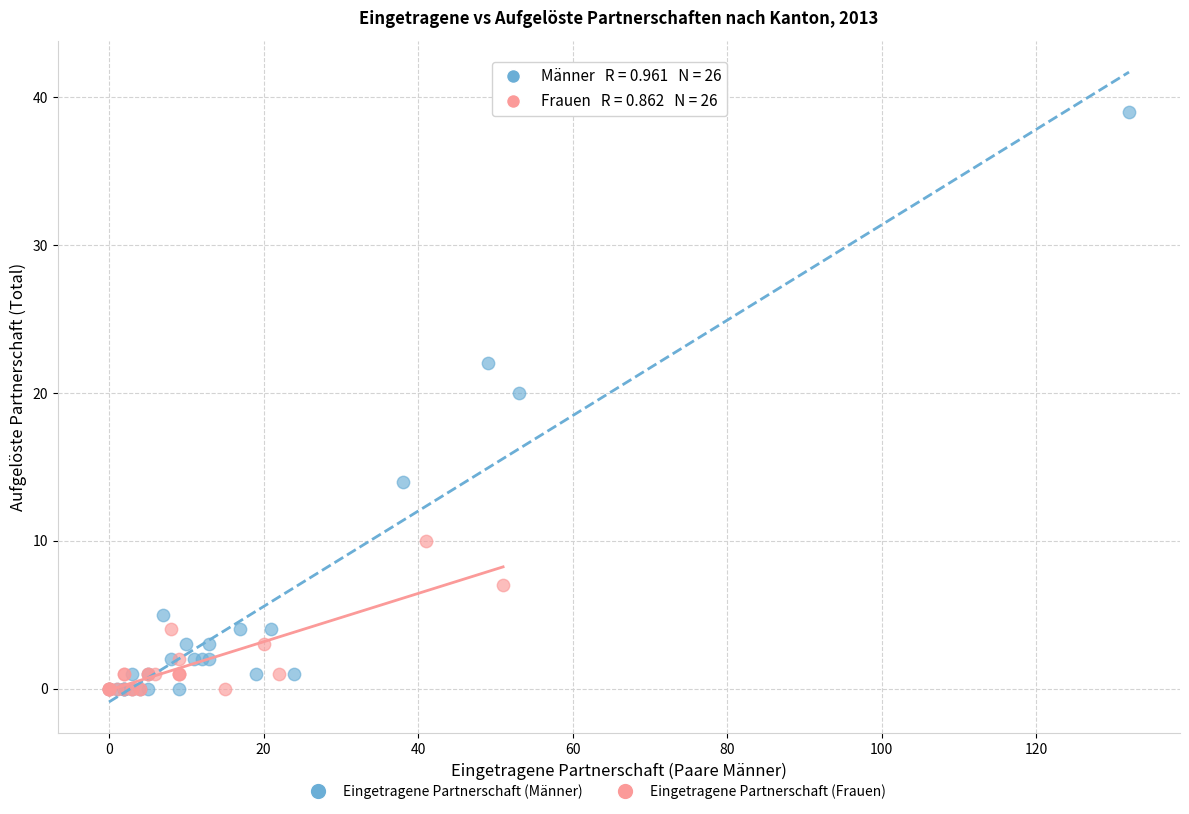

Which series reaches the maximum Y coordinate?

Eingetragene Partnerschaft (Männer)